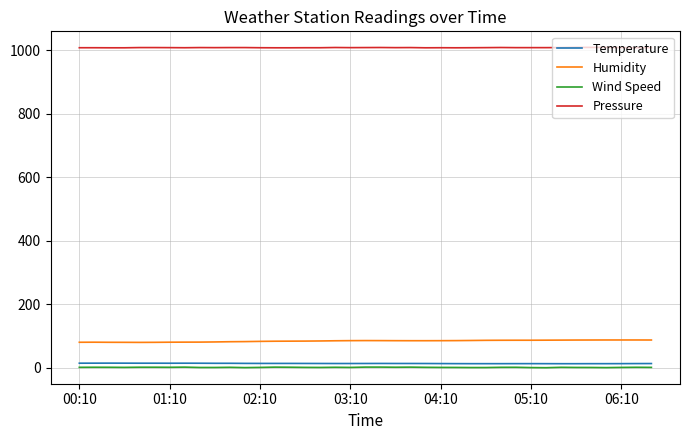

What is the highest value of the Pressure series?

1009.5